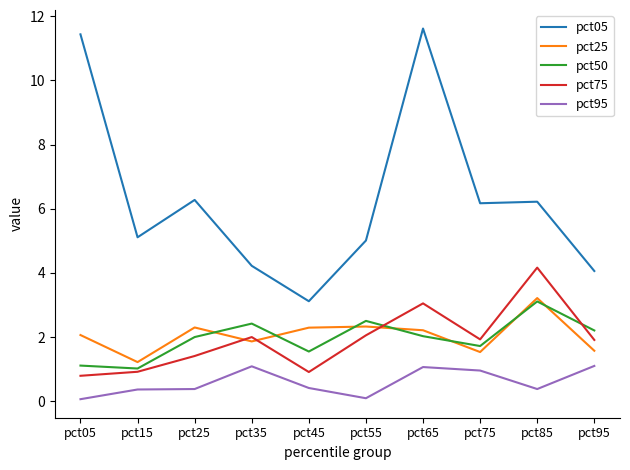

At how many categories does at least one series exceed 7?

2